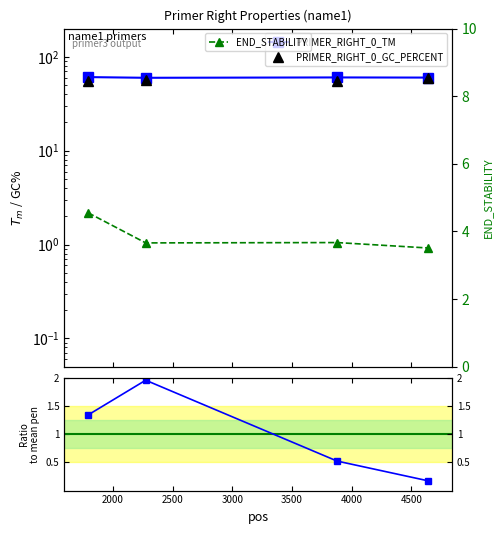

True or false: END_STABILITY and pen ratio intersect in this chart.

False